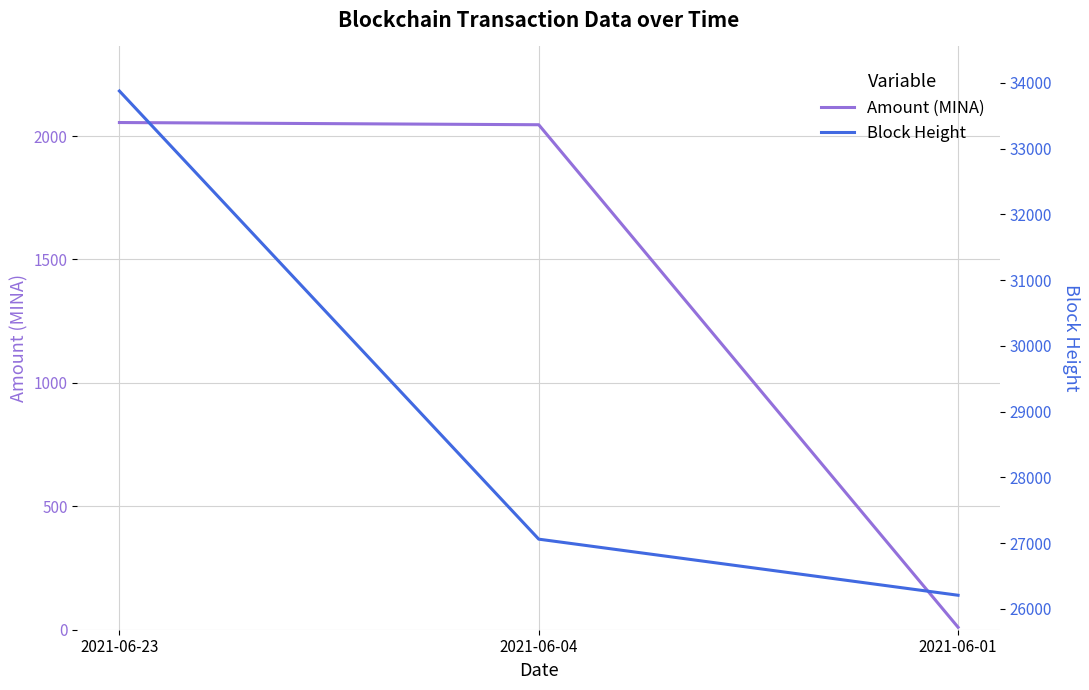

Does the chart display data point markers on the line(s)?

No